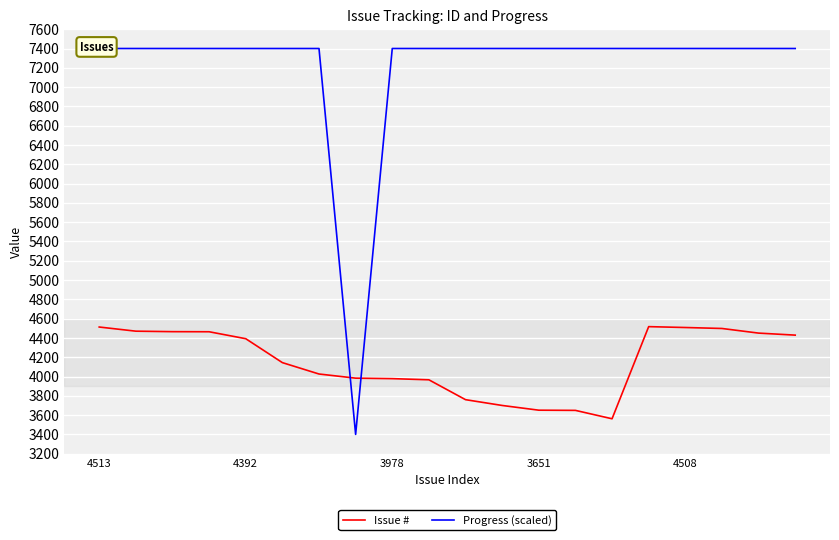

Which label corresponds to the largest value in the chart?

4513